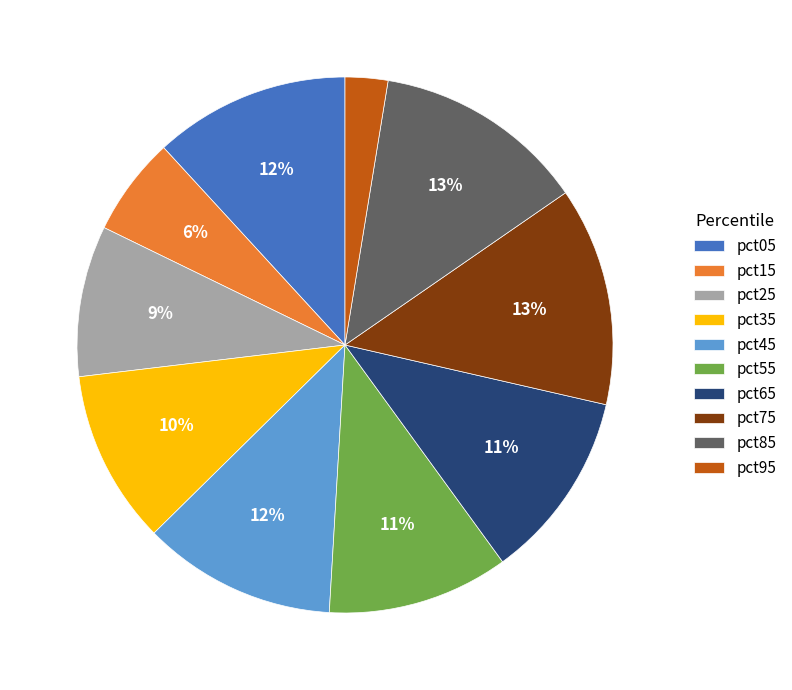

To the nearest percent, what is the difference between the pct05 and pct95 slice percentages?

9%